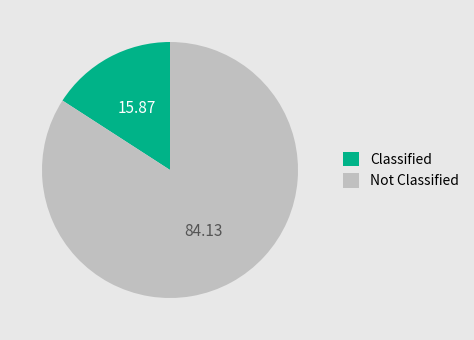

Is there any slice that represents more than half of the pie?

Yes